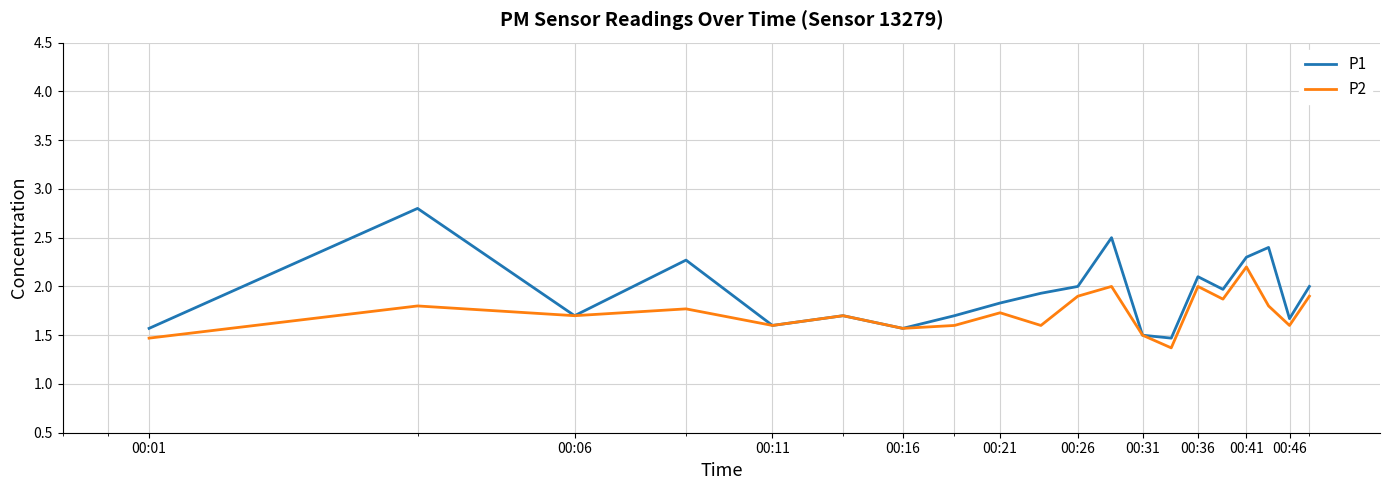

Which series has the largest total across all categories?

P1